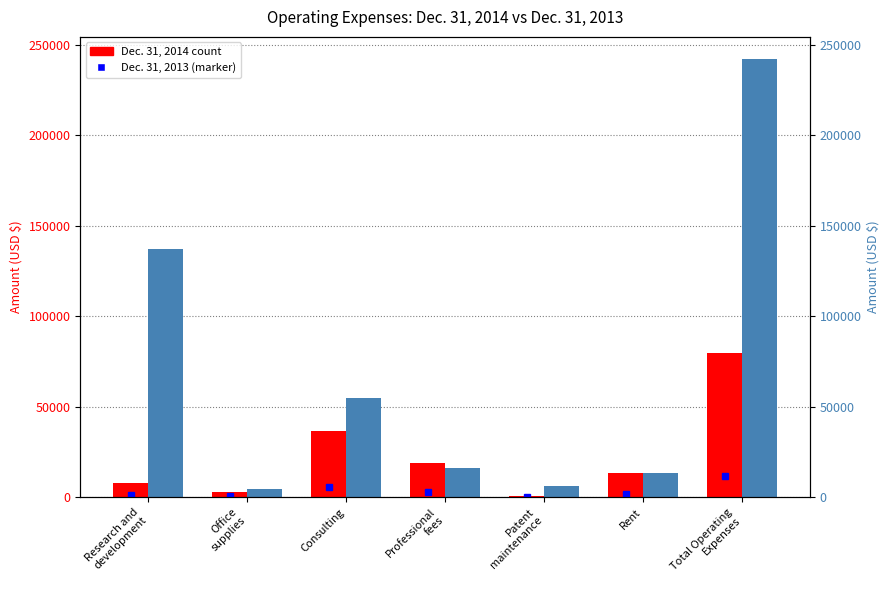

What position from the left is Professional
fees?

4